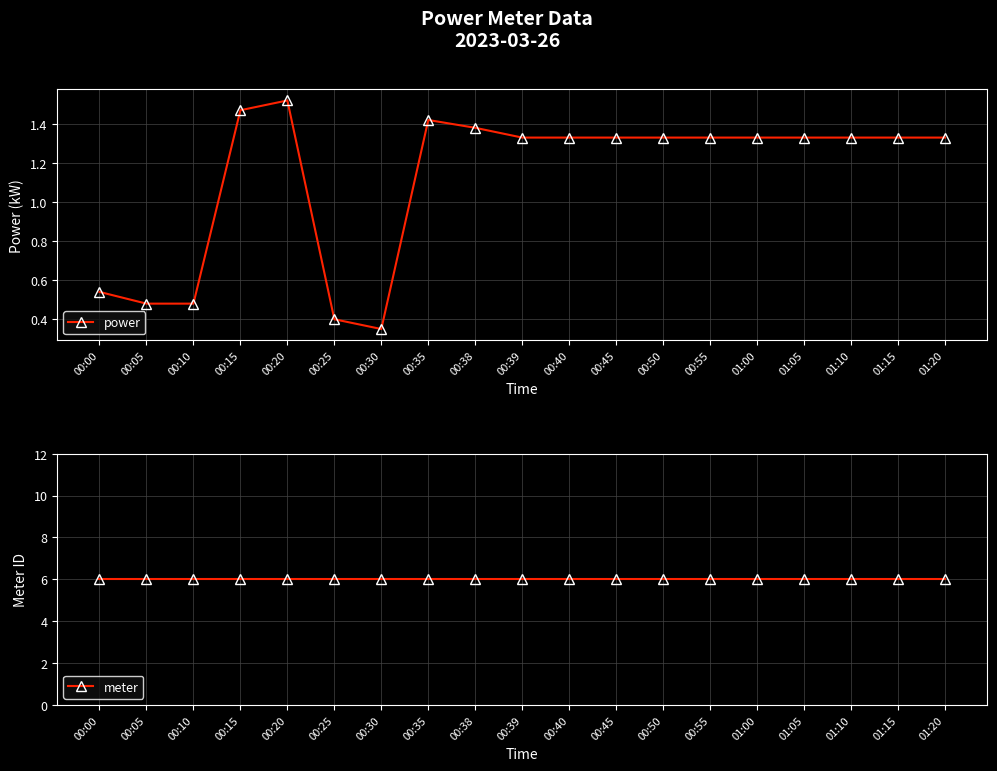

What is the smallest value displayed?

0.3